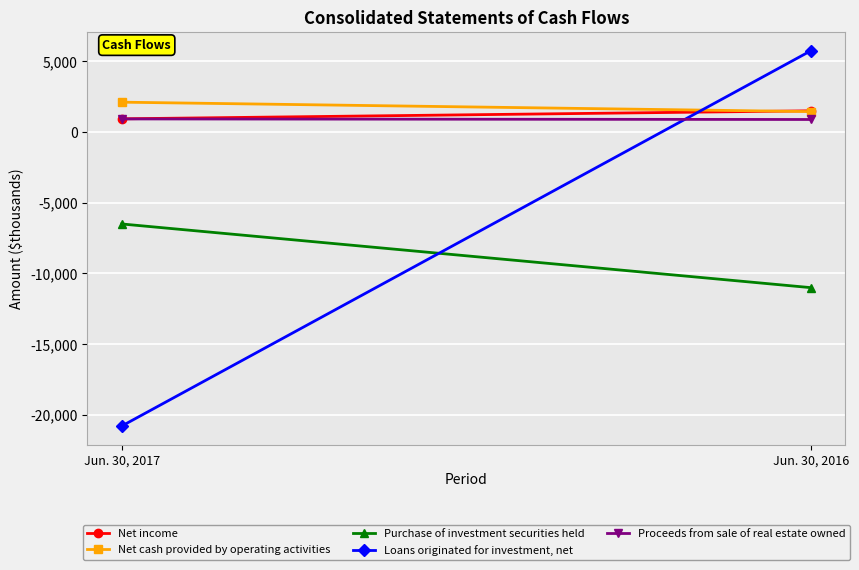

What is the difference between the maximum and minimum values in the Net cash provided by operating activities series?

666